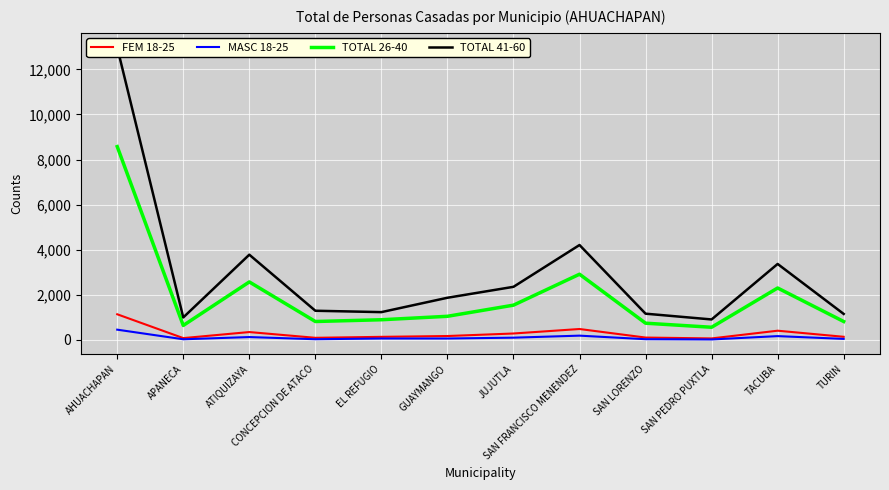

The TOTAL 41-60 series shows 3369 at TACUBA. True or false?

True